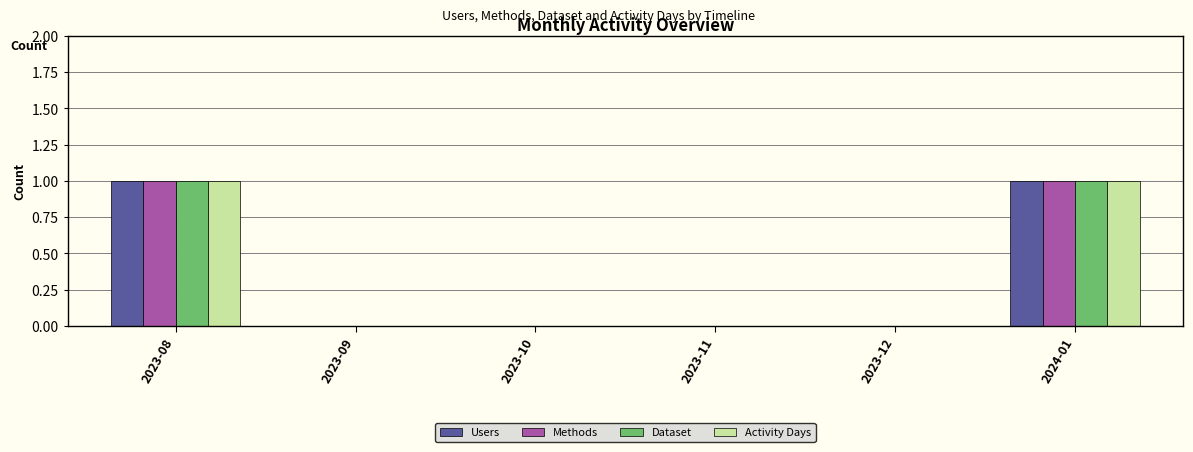

Reading left to right, transcribe all the data shown in this chart.

Users: 1	0	0	0	0	1
Methods: 1	0	0	0	0	1
Dataset: 1	0	0	0	0	1
Activity Days: 1	0	0	0	0	1